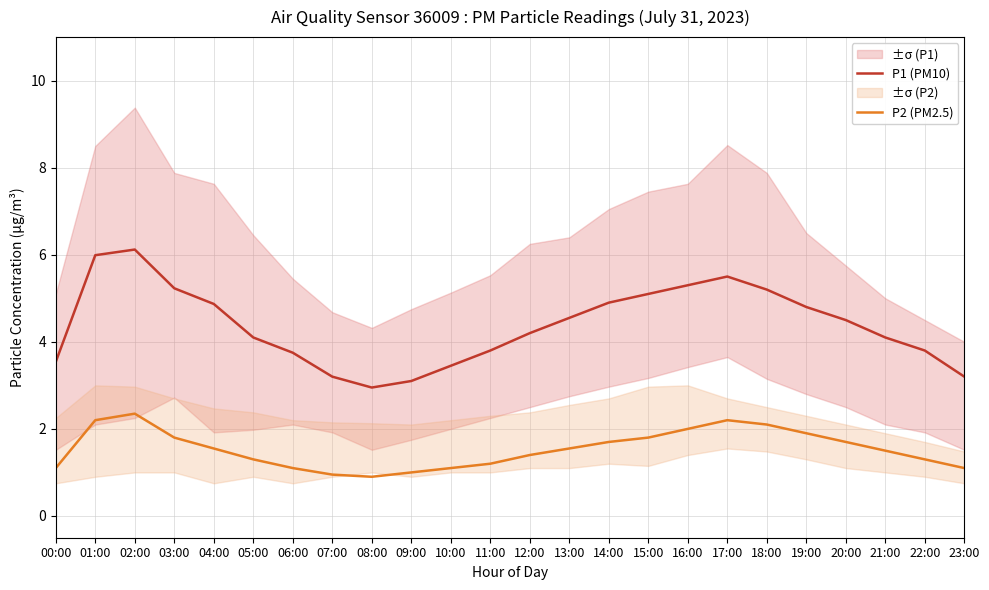

The P2 (PM2.5) series shows 2.2 at 22:00. True or false?

False